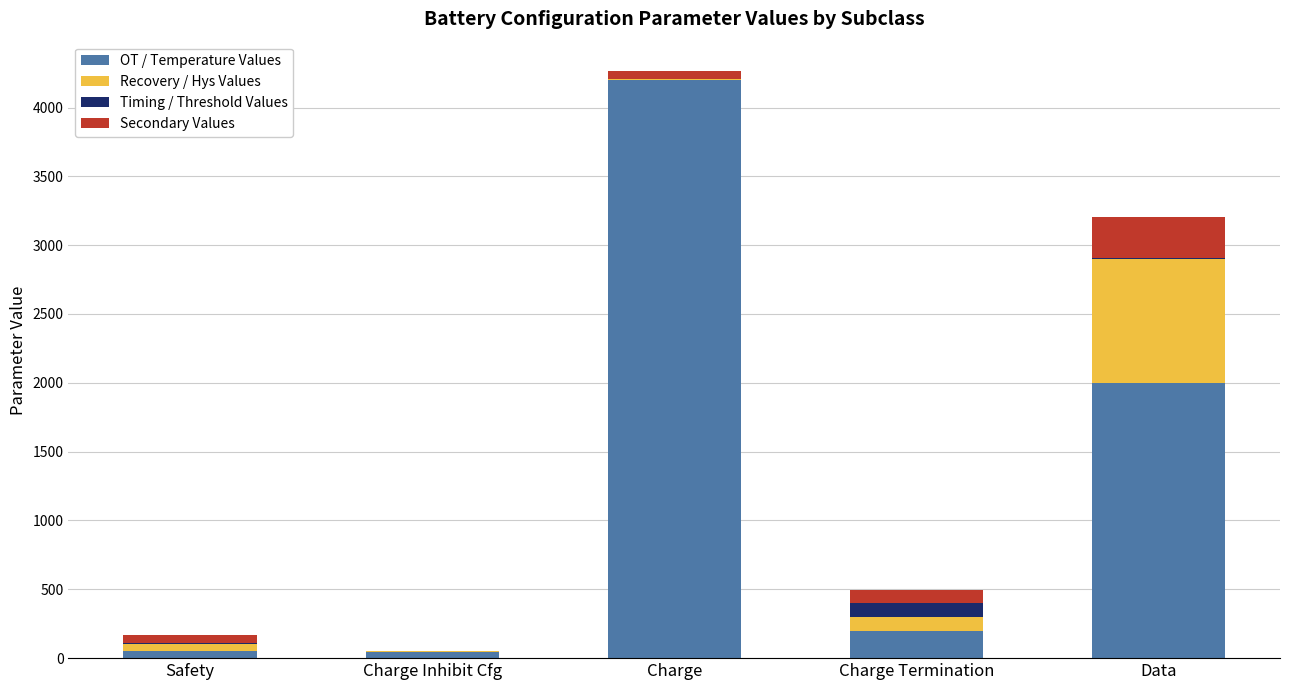

What is the sum of all OT / Temperature Values values?

6500.0